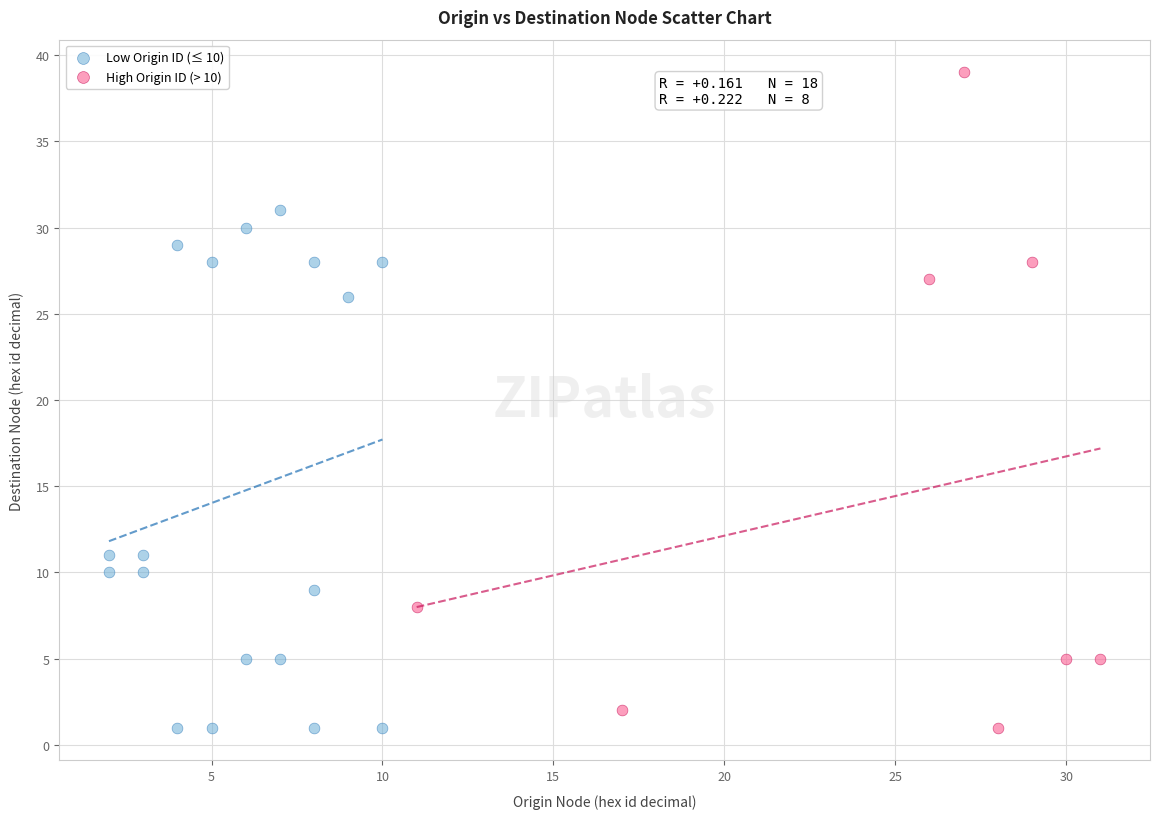

Which series reaches the maximum Y coordinate?

High Origin ID (> 10)